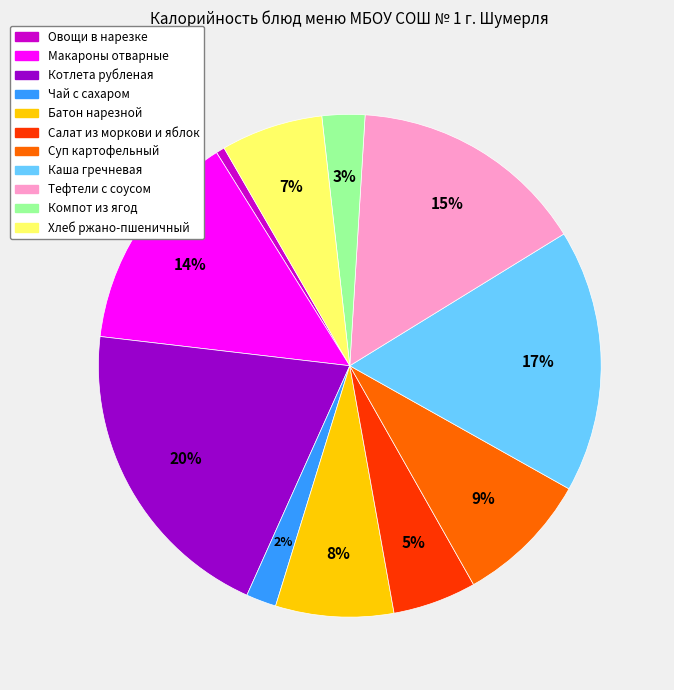

Count the number of slices in the pie.

11